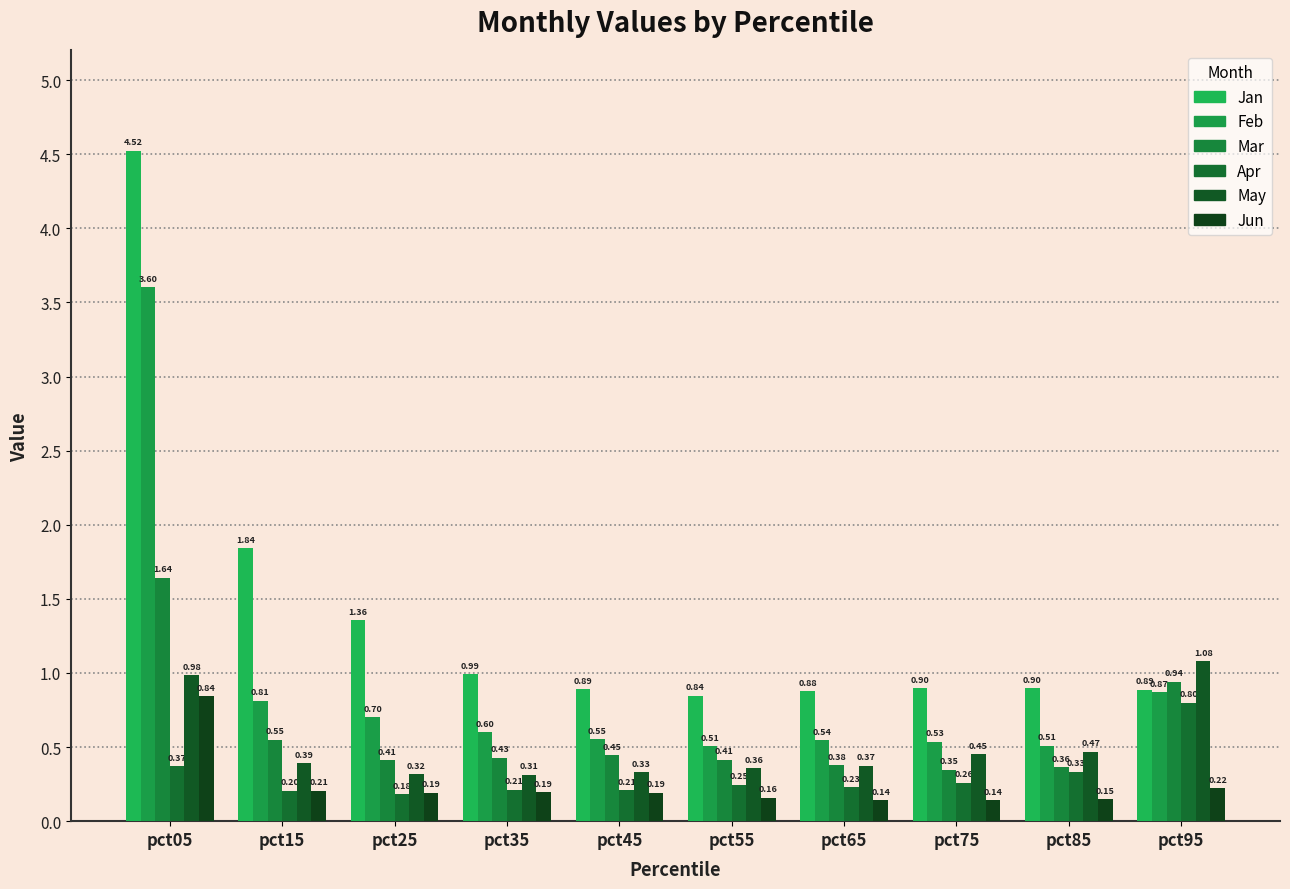

Which series changed the most between pct15 and pct45?

Jan